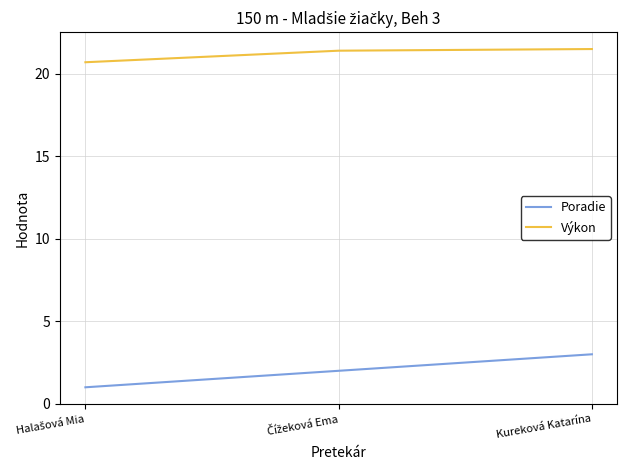

How many values in the Výkon series are below 21?

1